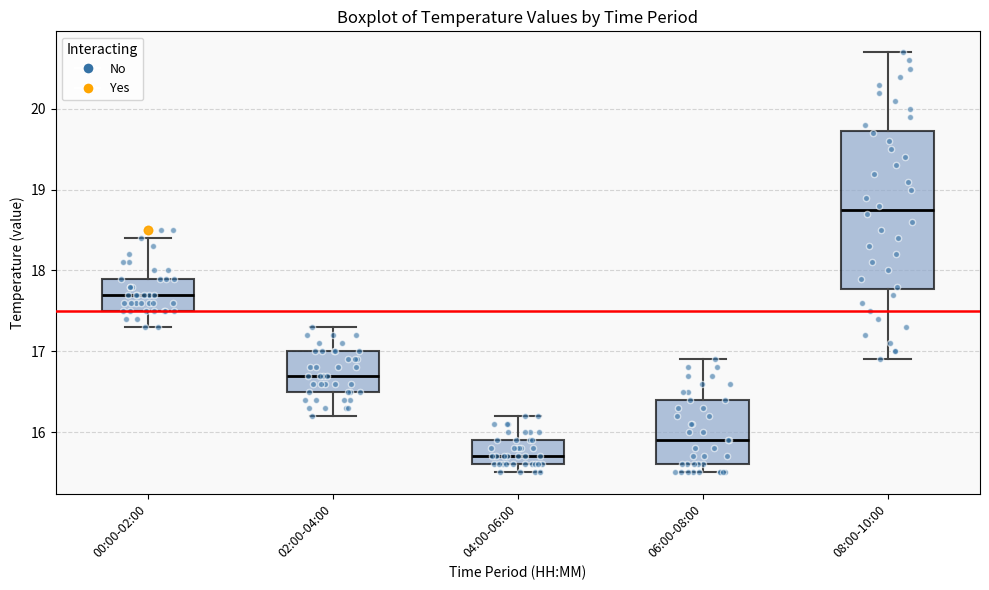

Where does the median line of the box for 00:00-02:00 sit on the y-axis? The values are not printed on the chart, so give them approximately, as read against the axis.

17.7